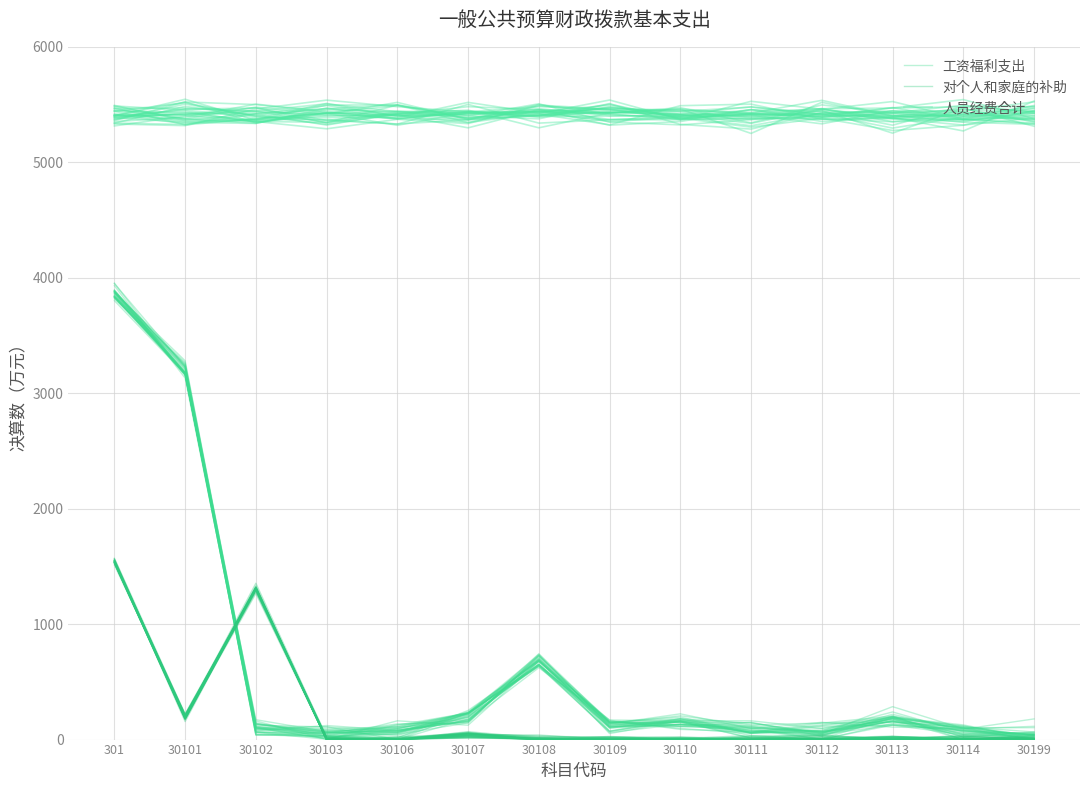

What is the sum of the 工资福利支出 values at 30106 and 30113?

232.9